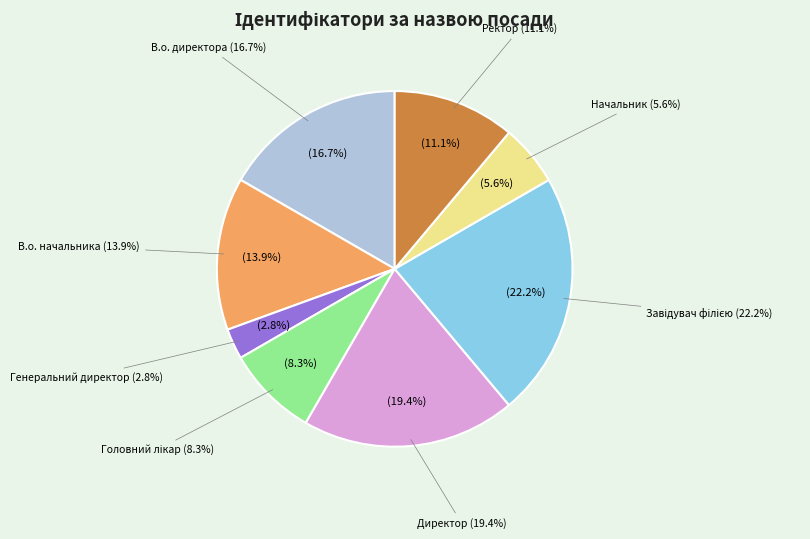

Does Директор represent more than half of the total?

No